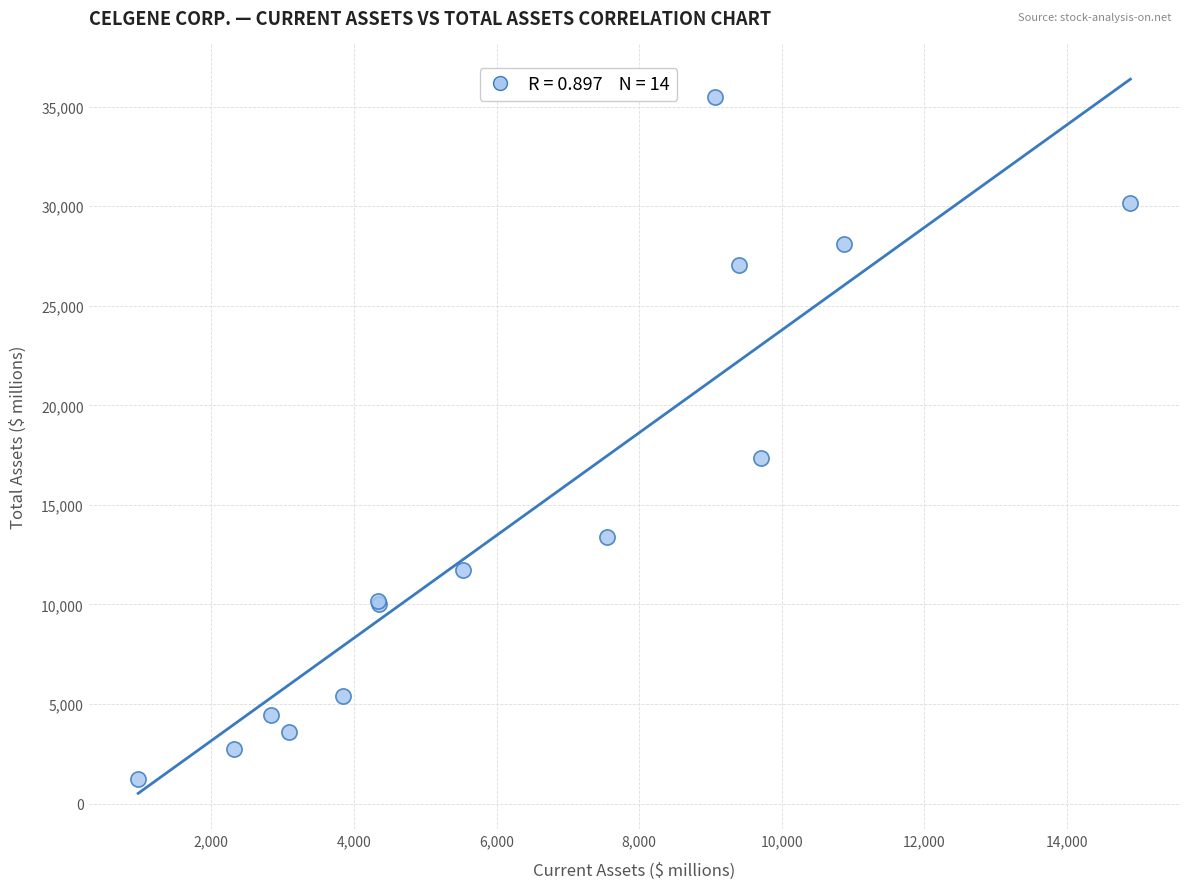

What Y value in the scatter plot is closest to 18363?

17340